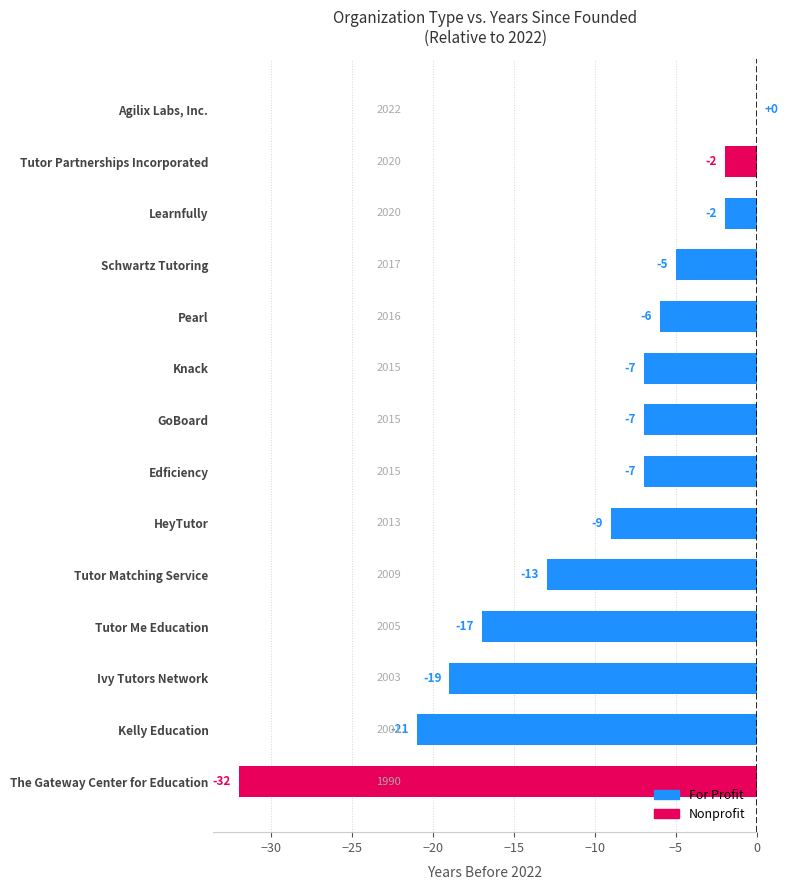

Is it true that the value at The Gateway Center for Education is -32?

True